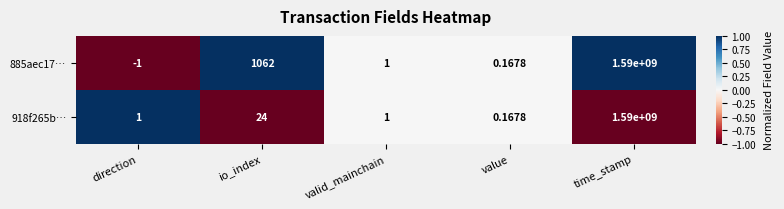

Rank the categories by 885aec17… value from highest to lowest.

time_stamp, io_index, valid_mainchain, value, direction